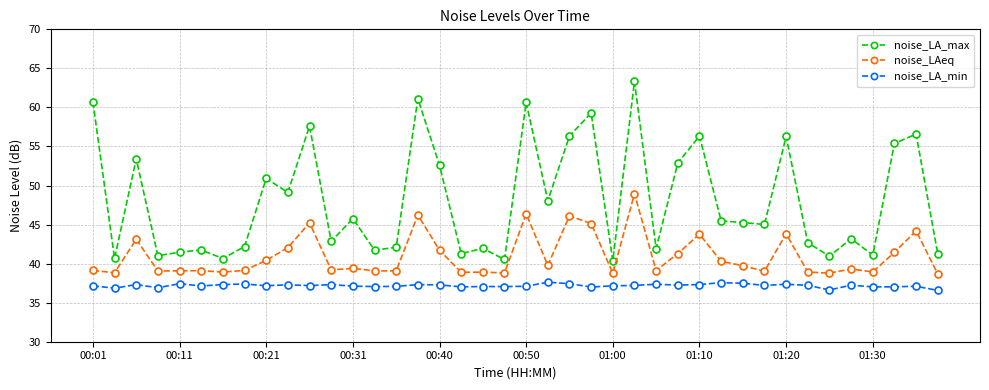

What is the value of the noise_LA_max point at the 23rd from the left?

56.3